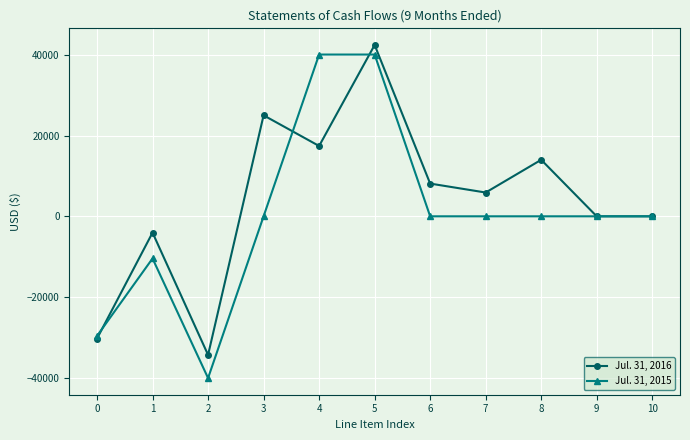

At which category does Jul. 31, 2015 reach its first local valley?

2